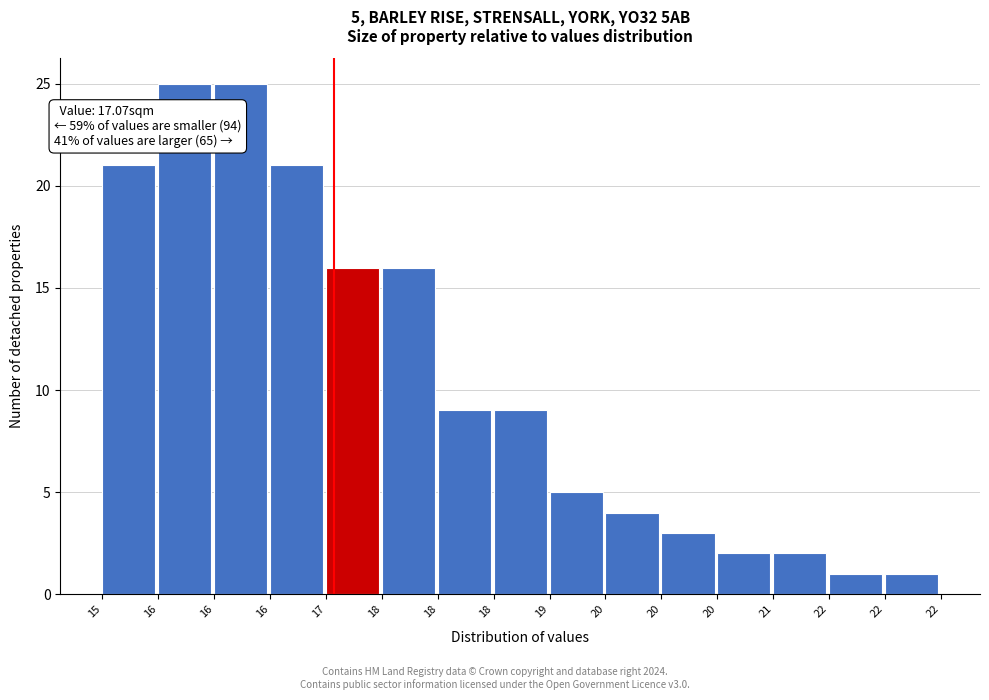

How many bars are there in total?

15